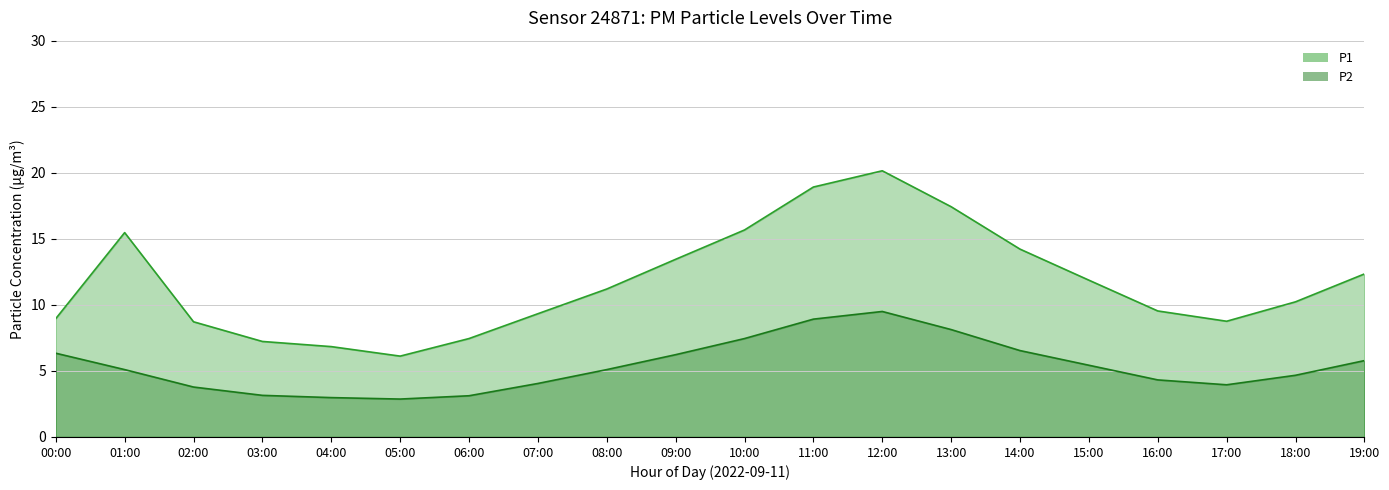

List the labels in order of value, smallest first.

05:00, 04:00, 03:00, 06:00, 02:00, 17:00, 00:00, 07:00, 16:00, 18:00, 08:00, 15:00, 19:00, 09:00, 14:00, 01:00, 10:00, 13:00, 11:00, 12:00